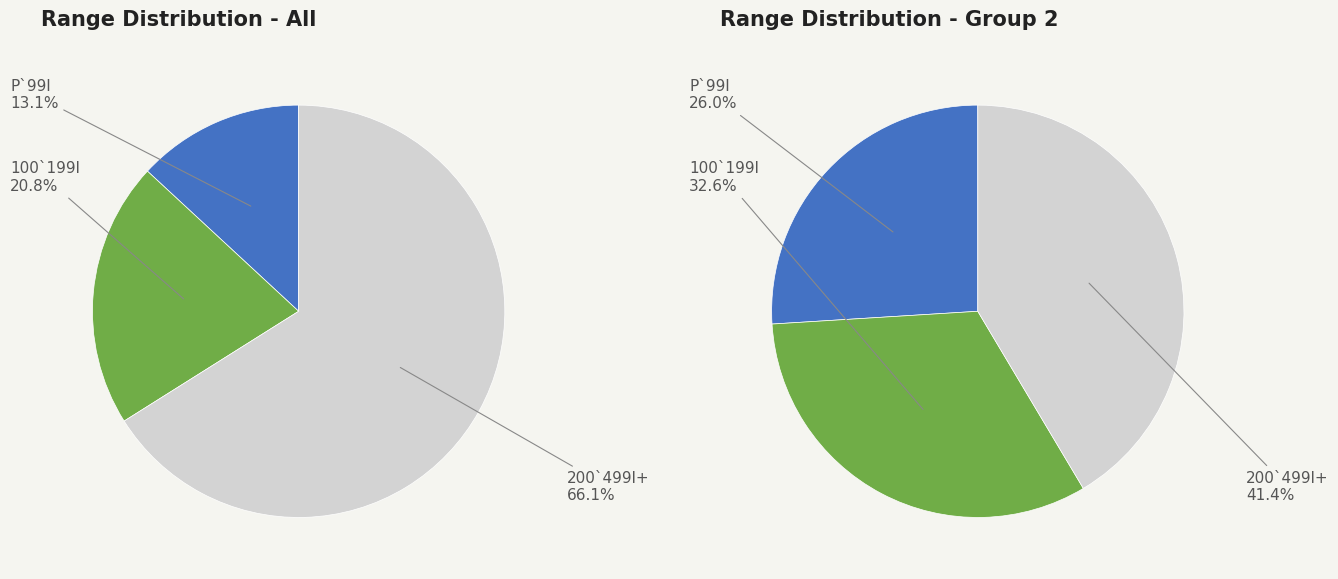

Is it true that @@@Î@@@ì is 11% of the pie?

False